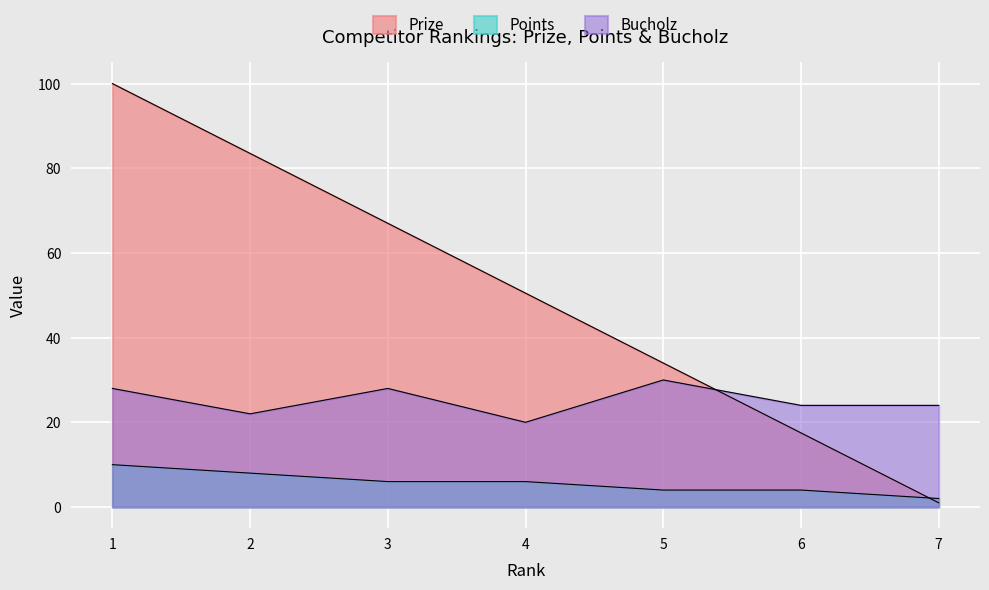

How many lines are shown in the chart?

3